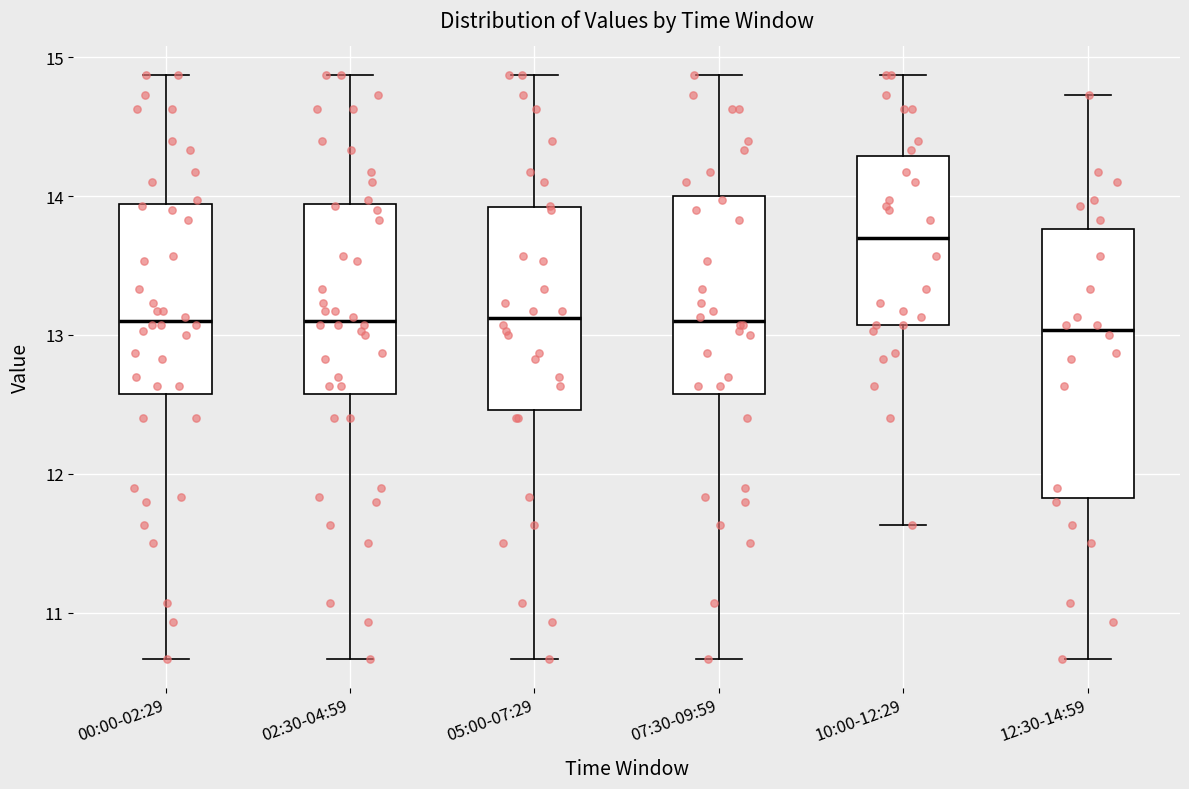

Where is the lower edge of the box for 07:30-09:59 on the y-axis? The values are not printed on the chart, so give them approximately, as read against the axis.

12.6